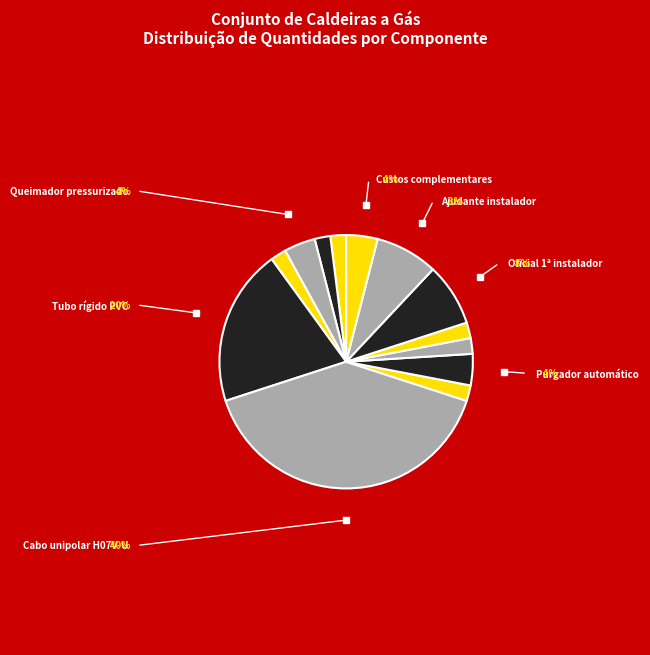

Does any single category account for the majority?

No